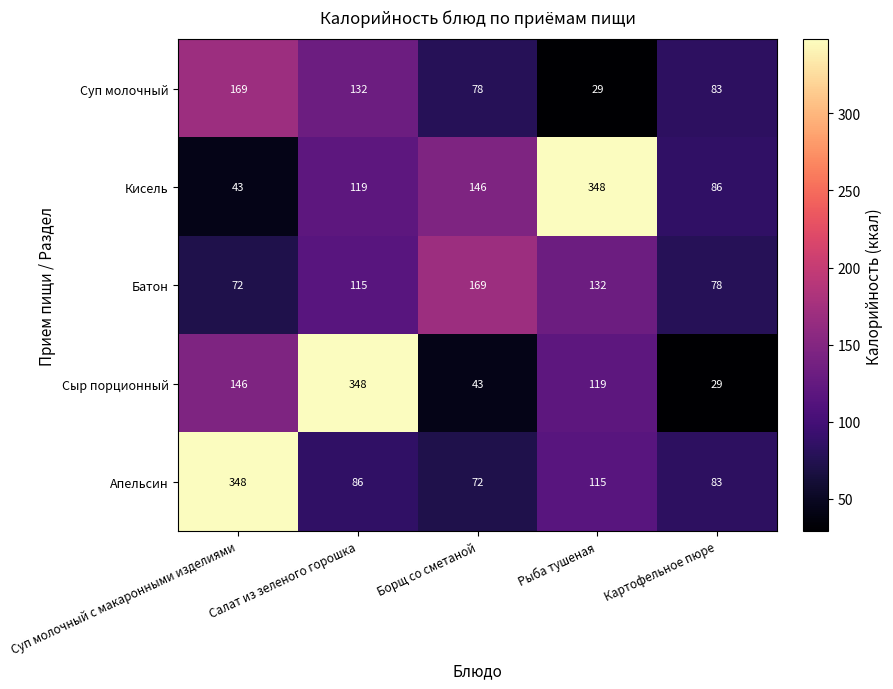

At which category is the sum across all series the highest?

Салат из зеленого горошка